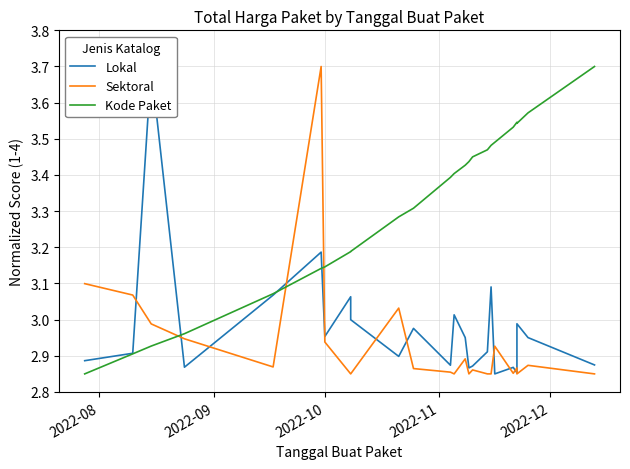

Which category has the highest value across all series?

2022-10